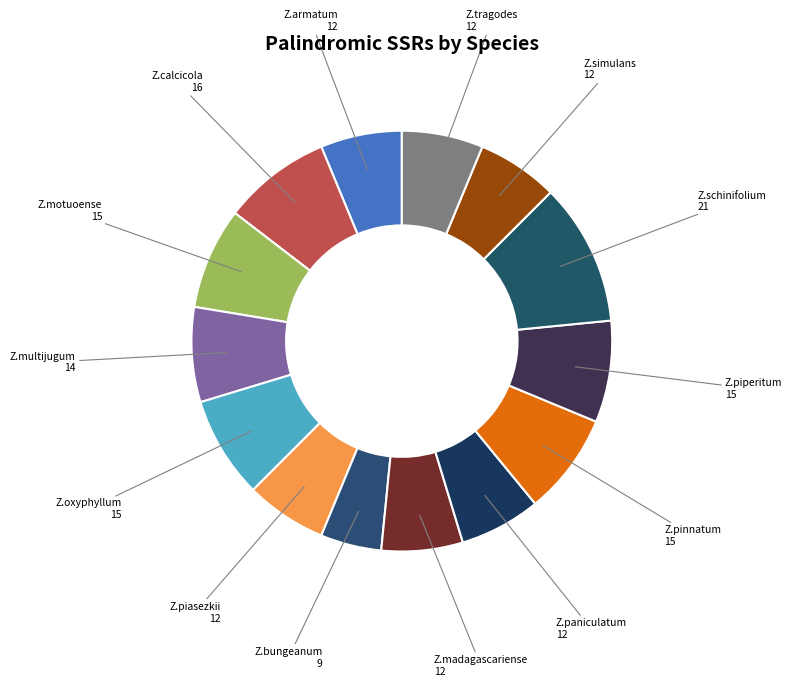

How many segments does this pie chart have?

14